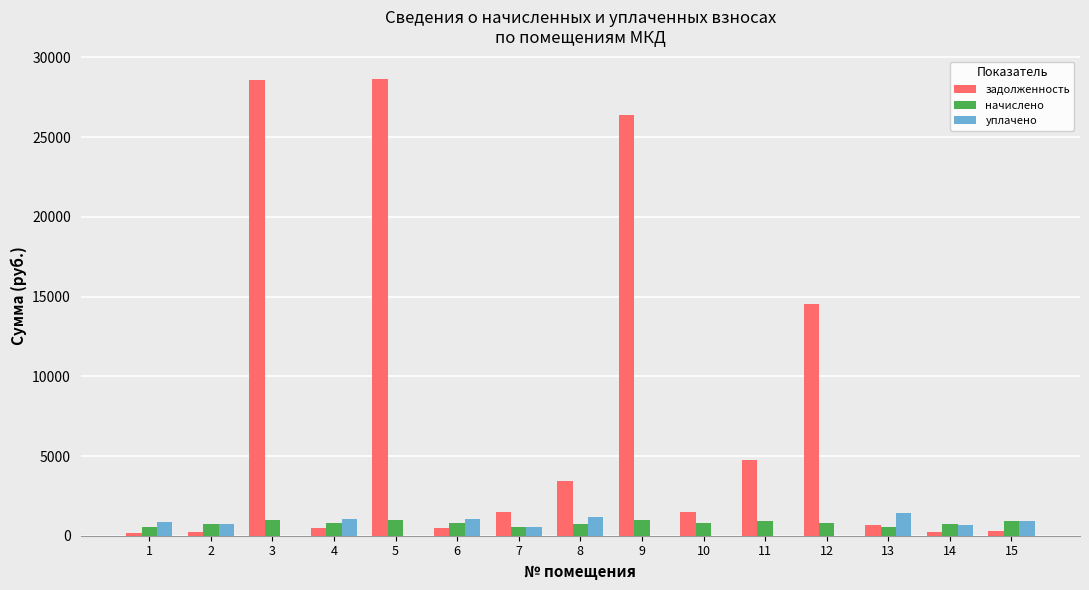

Which series has the largest total across all categories?

задолженность